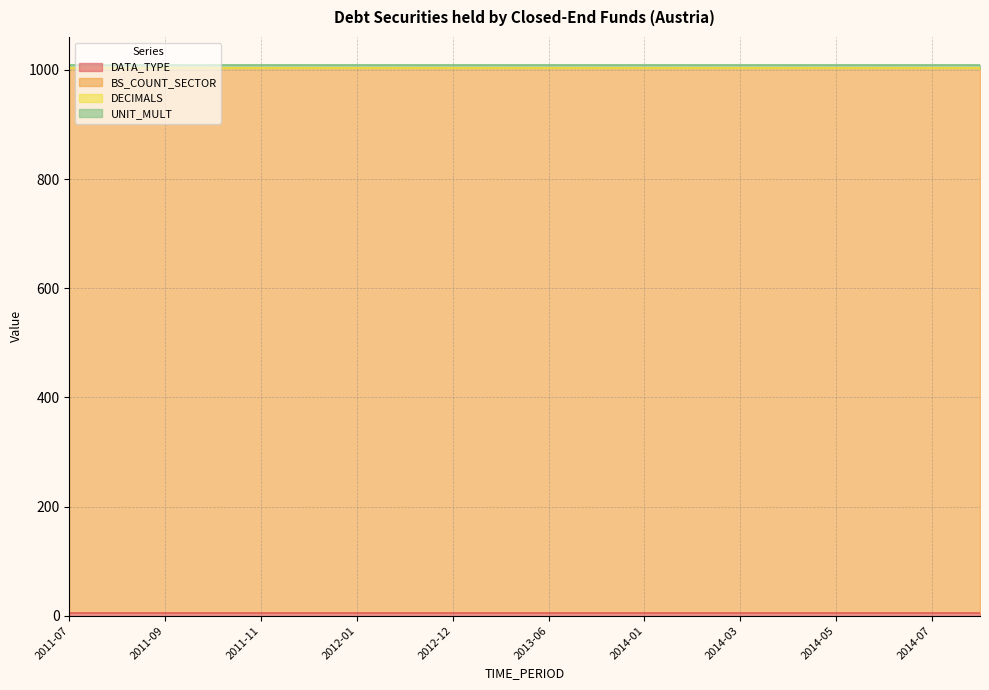

Reading left to right, extract all data points from this chart.

DATA_TYPE: 4	4	4	4	4	4	4	4	4	4	4	4	4	4	4	4	4	4	4	4
BS_COUNT_SECTOR: 1000	1000	1000	1000	1000	1000	1000	1000	1000	1000	1000	1000	1000	1000	1000	1000	1000	1000	1000	1000
DECIMALS: 0	0	0	0	0	0	0	0	0	0	0	0	0	0	0	0	0	0	0	0
UNIT_MULT: 6	6	6	6	6	6	6	6	6	6	6	6	6	6	6	6	6	6	6	6